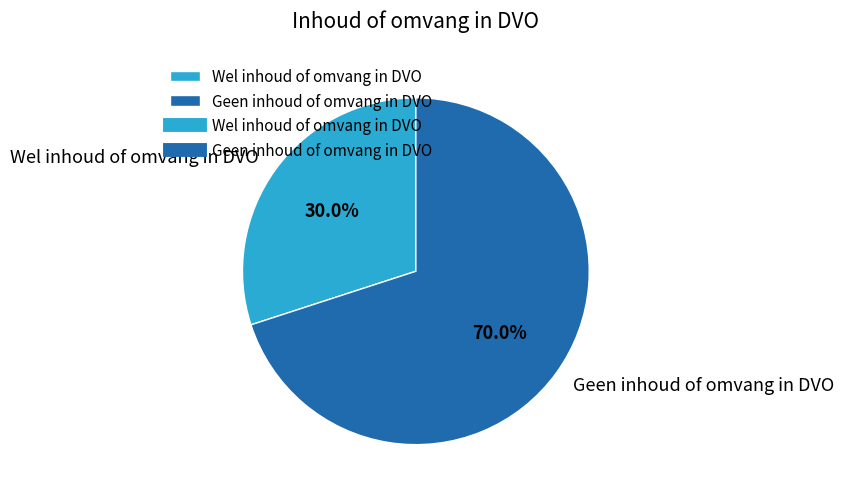

Is Wel inhoud of omvang in DVO the majority of the pie?

No